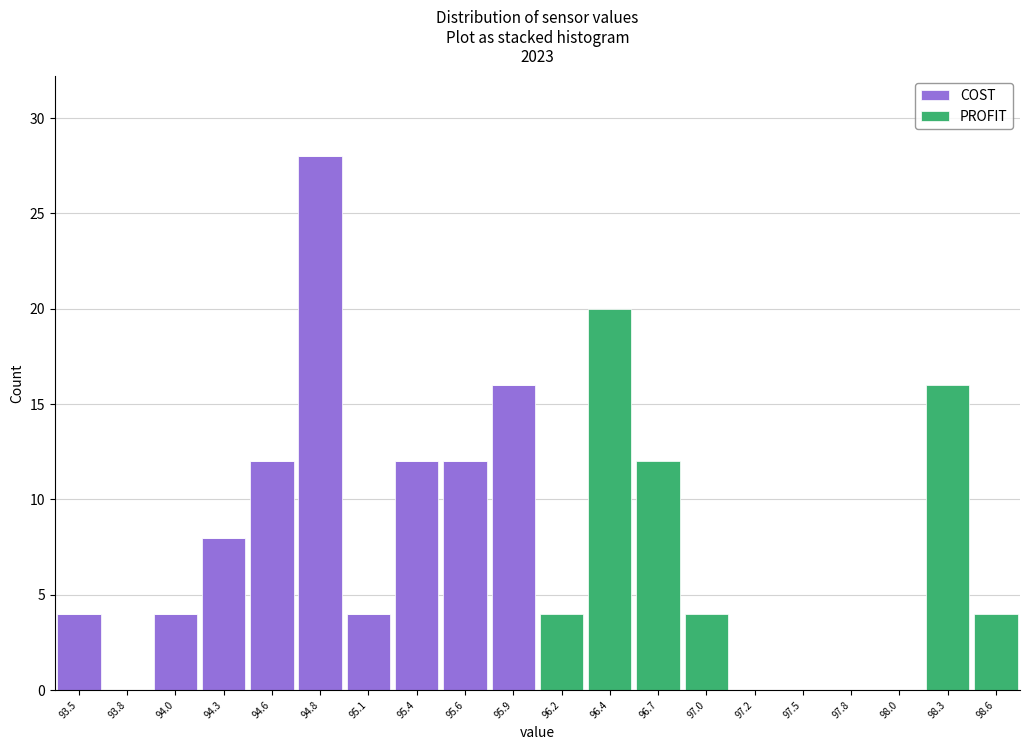

What is the total height of the stacked bar covering 94.70 to 94.95 on the x-axis? Neither the bar edges nor the heights are printed on the chart, so give them approximately, as read against the axes.

28